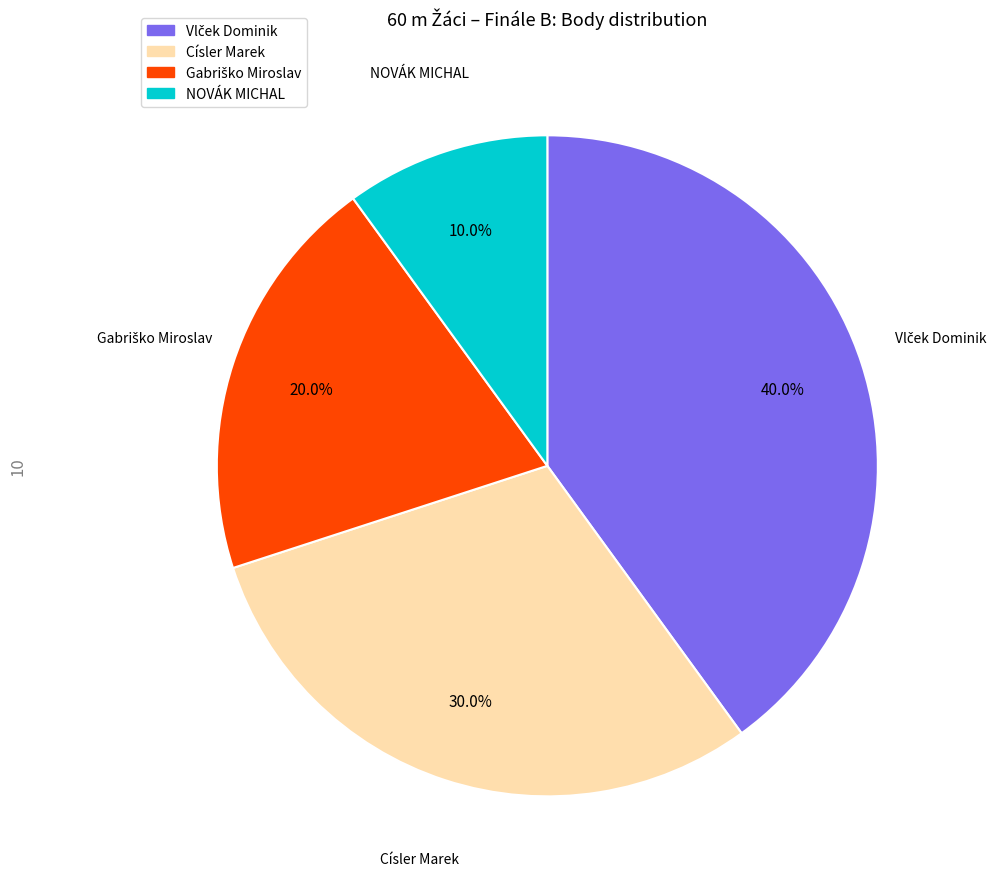

The Císler Marek slice represents 18% of the pie. True or false?

False